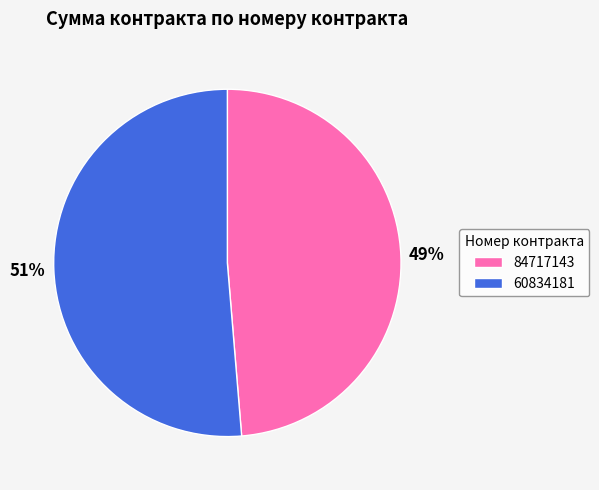

What is the majority slice?

60834181